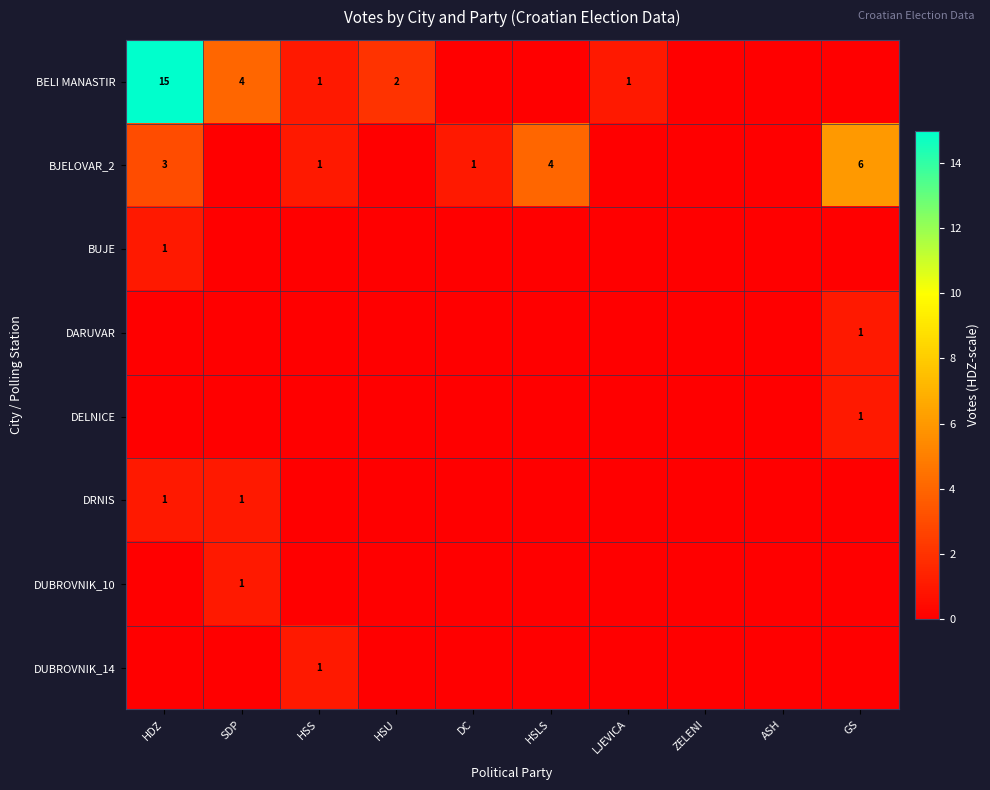

Which series has the largest total across all categories?

BELI MANASTIR